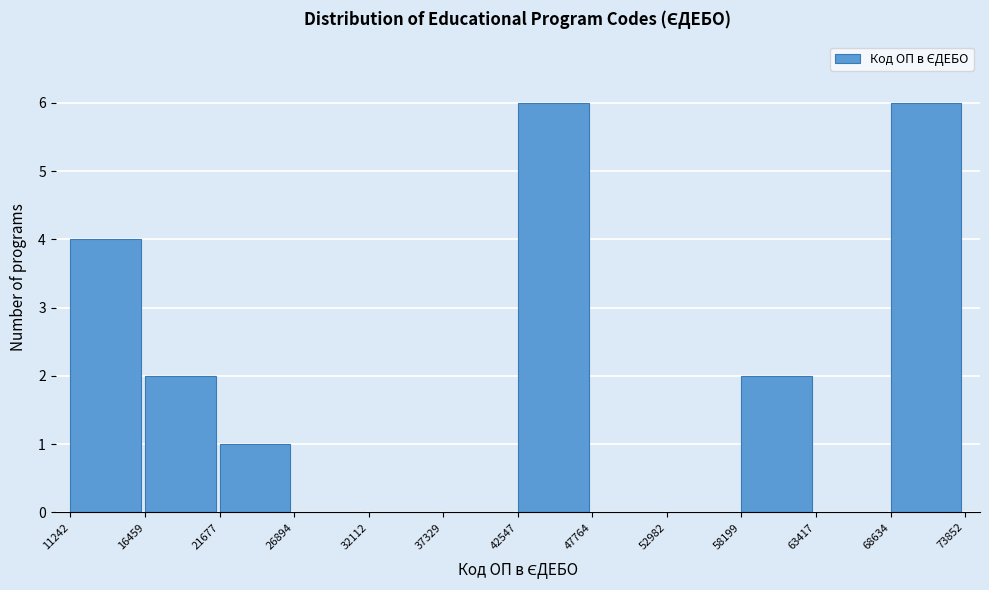

Reading left to right, transcribe this chart: for each bar, give the range it covers on the x-axis and its height. The values are not printed on the chart, so give them approximately, as read against the axis.

11242 to 16459: 4
16459 to 21677: 2
21677 to 26894: 1
26894 to 32112: 0
32112 to 37329: 0
37329 to 42547: 0
42547 to 47764: 6
47764 to 52982: 0
52982 to 58199: 0
58199 to 63417: 2
63417 to 68634: 0
68634 to 73852: 6